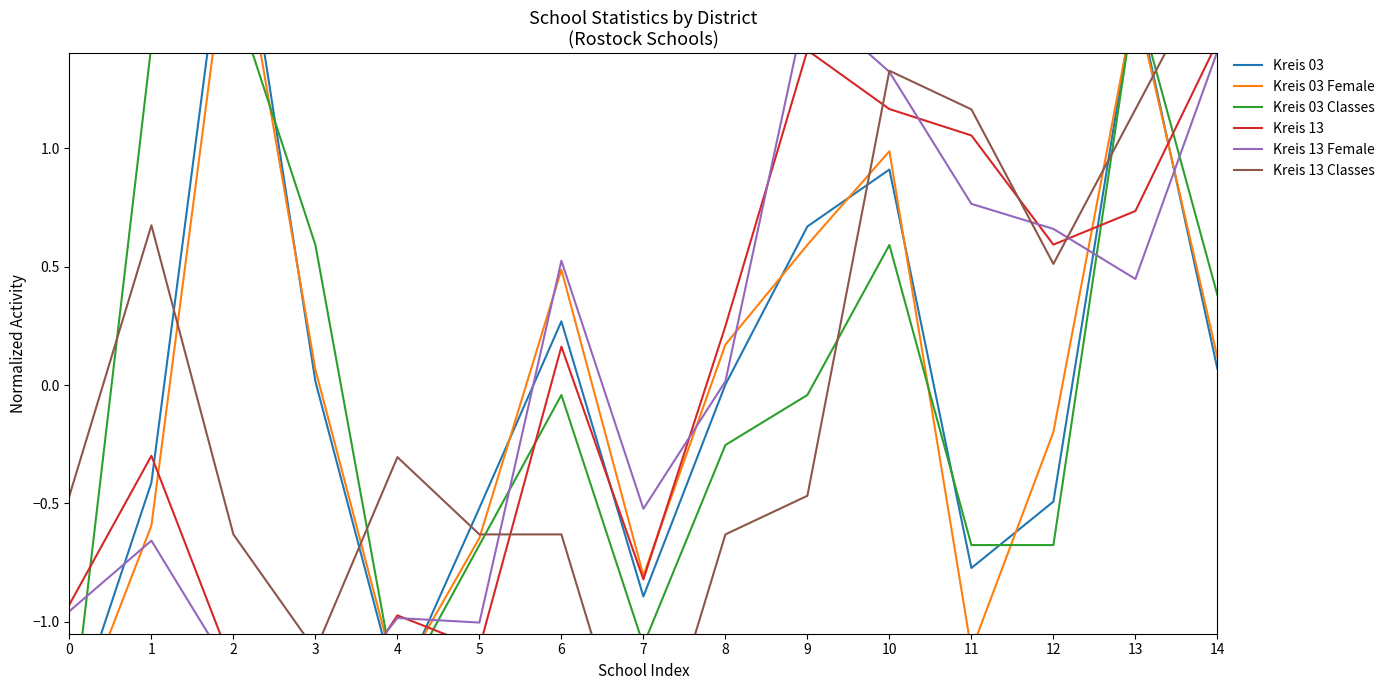

Count the number of data series in this chart.

6